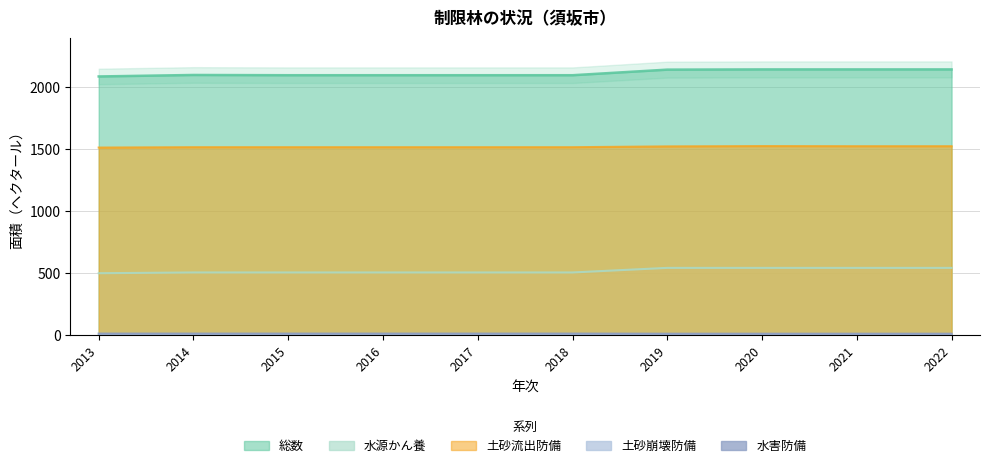

What is the difference between the second highest and minimum values in the 土砂流出防備 series?

11.0